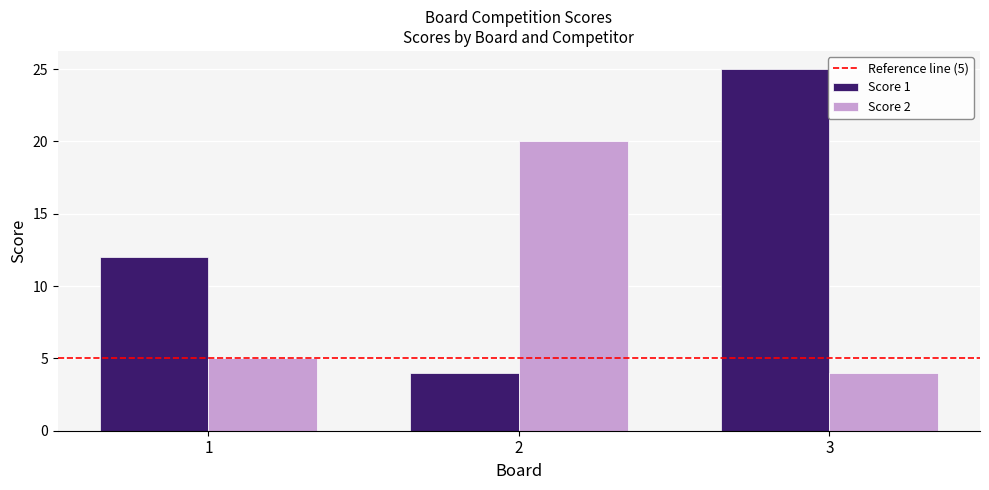

What is the total value across all series at 2?

24